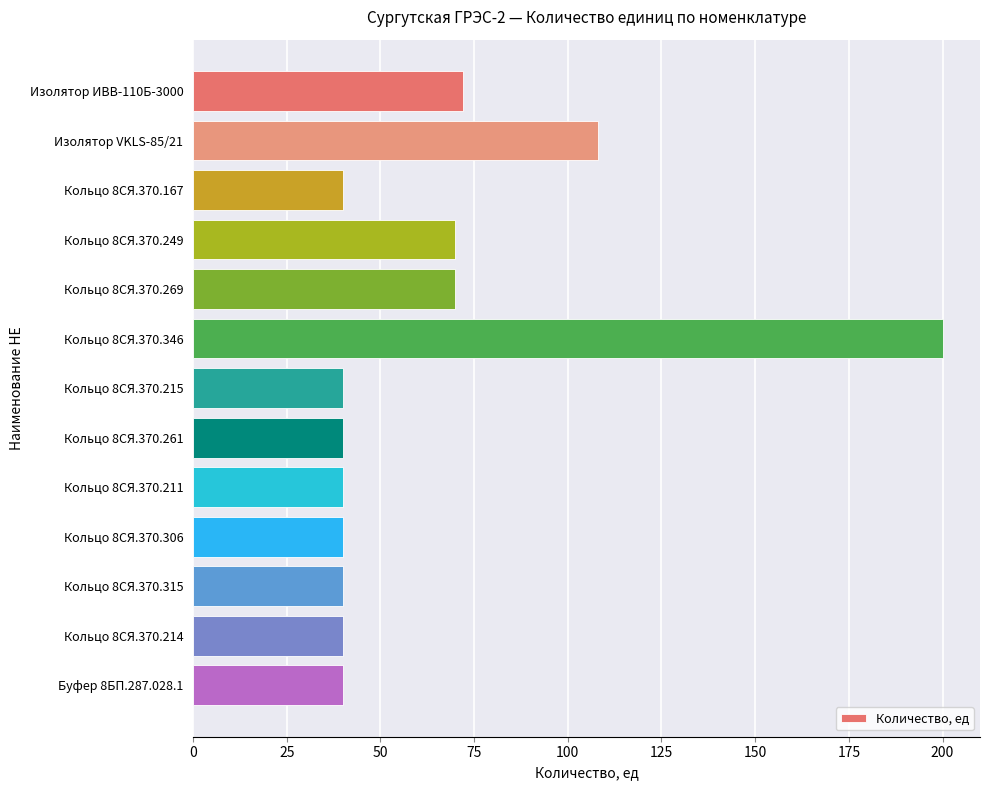

What is the difference between the maximum and minimum values?

160